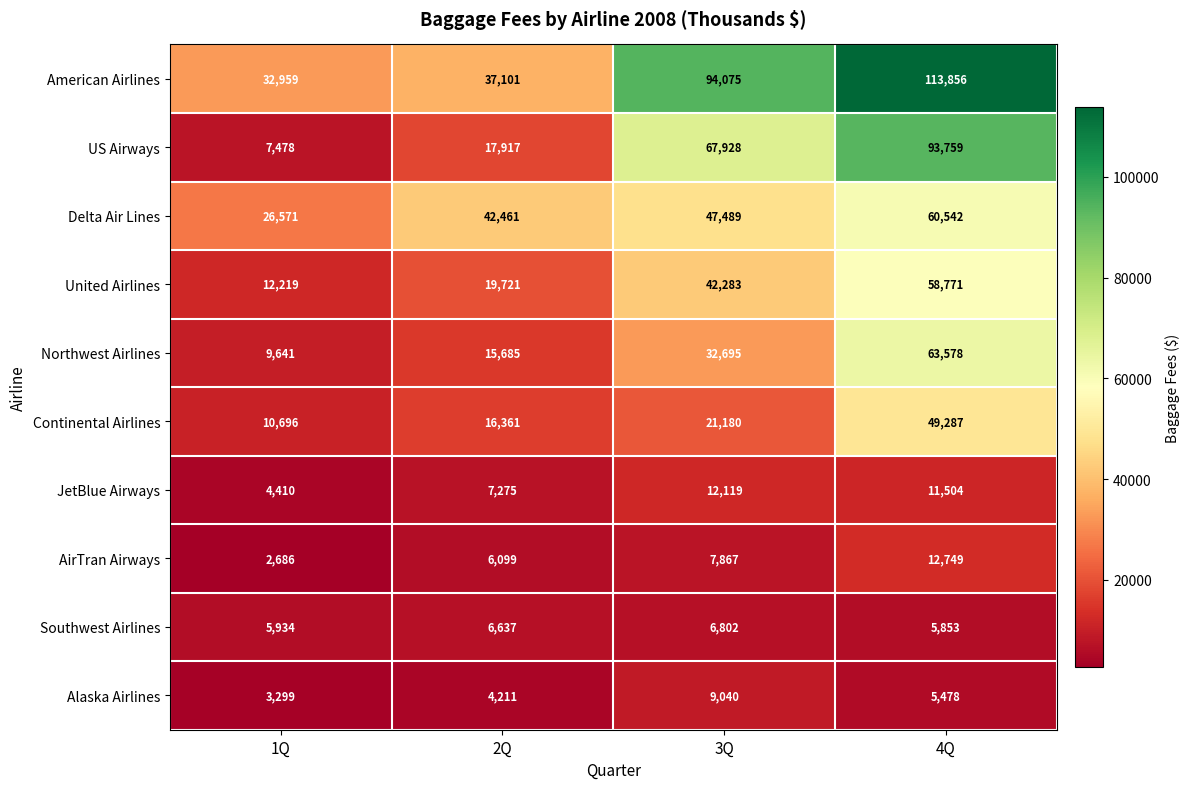

The value of Alaska Airlines at 4Q is 3606. True or false?

False